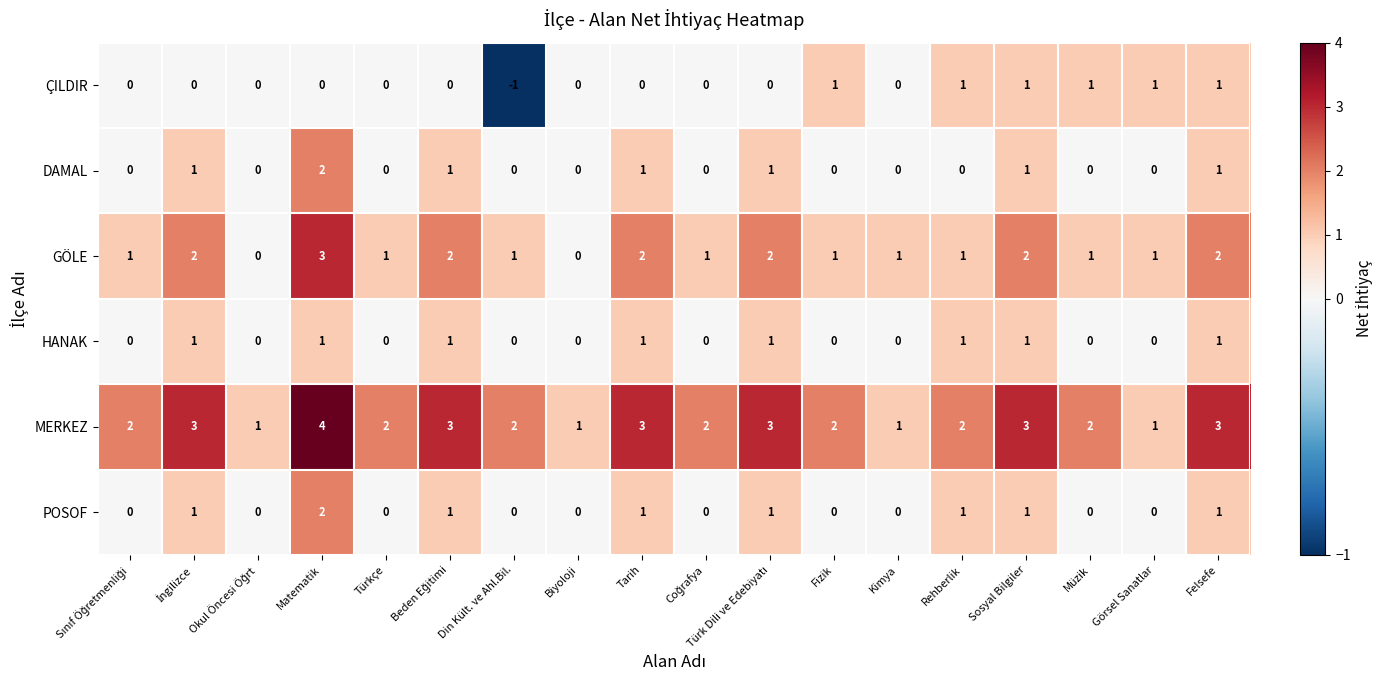

True or false: MERKEZ has a value of 2 at Türkçe.

True